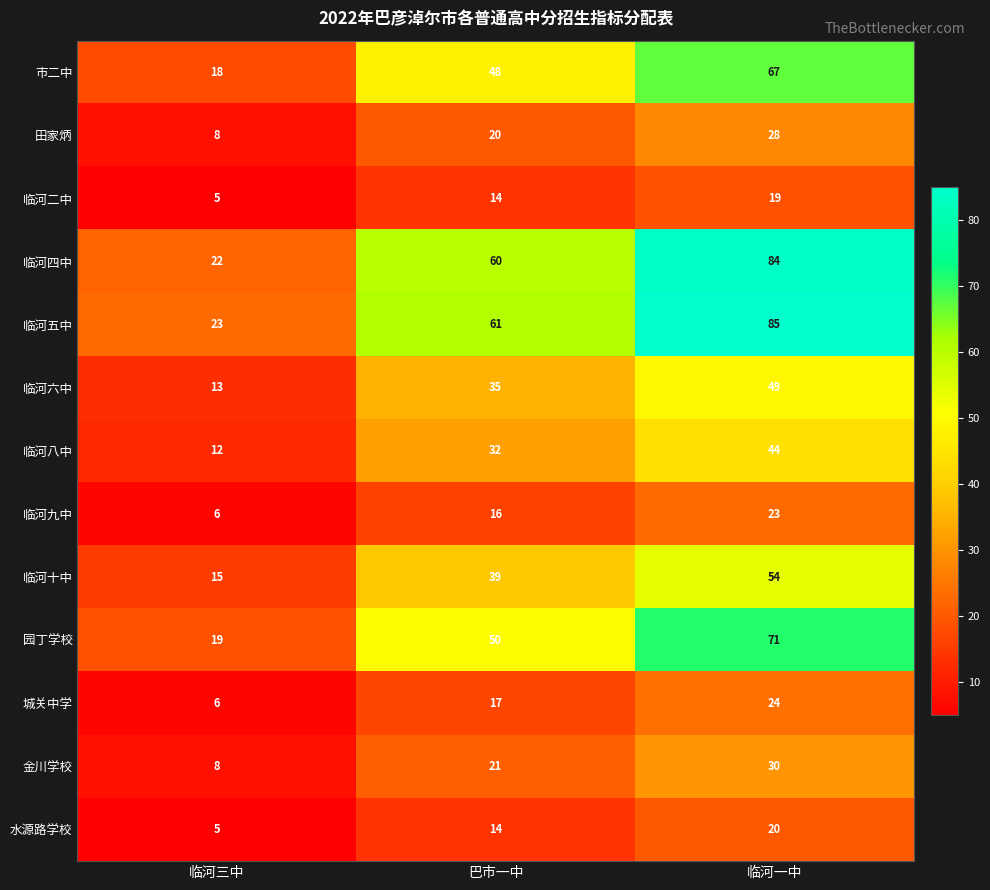

What is the average value of the 临河十中 series?

36